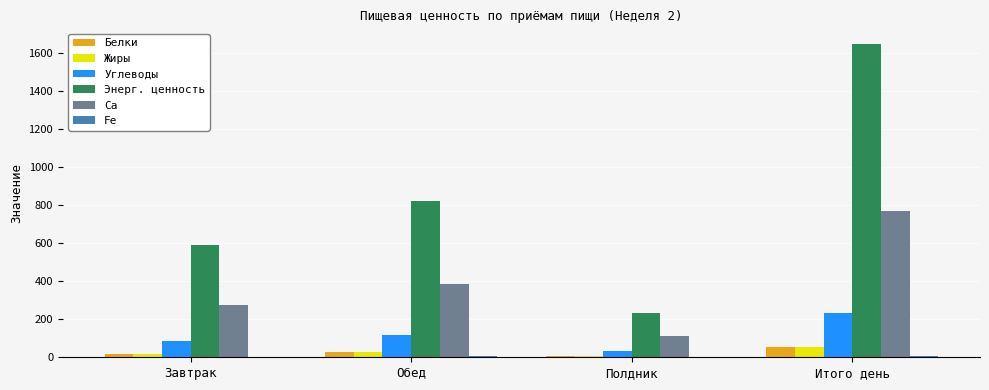

The value of Белки at Итого день is 53.9. True or false?

True